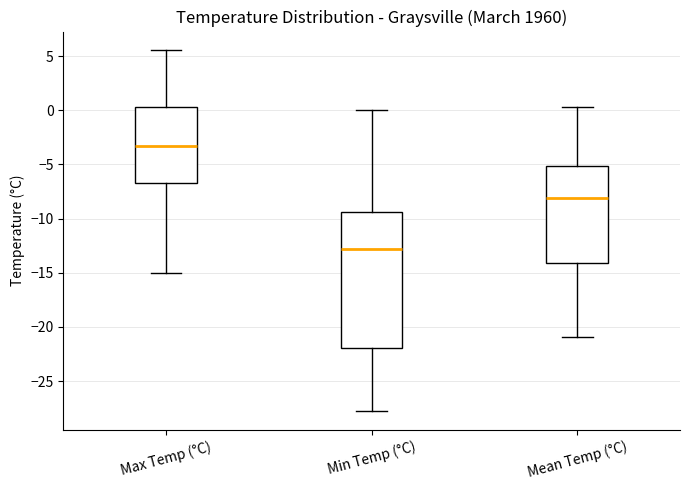

Reading left to right, transcribe this box plot: for each box, give where its median line is, the range the box spans, and where its two whiskers end, as read against the y-axis. The values are not printed on the chart, so give them approximately, as read against the axis.

Max Temp (°C): median -3.5, box -6.5 to 0.5, whiskers -15.0 to 5.5
Min Temp (°C): median -13.0, box -22.0 to -9.5, whiskers -28.0 to 0.0
Mean Temp (°C): median -8.0, box -14.0 to -5.0, whiskers -21.0 to 0.5